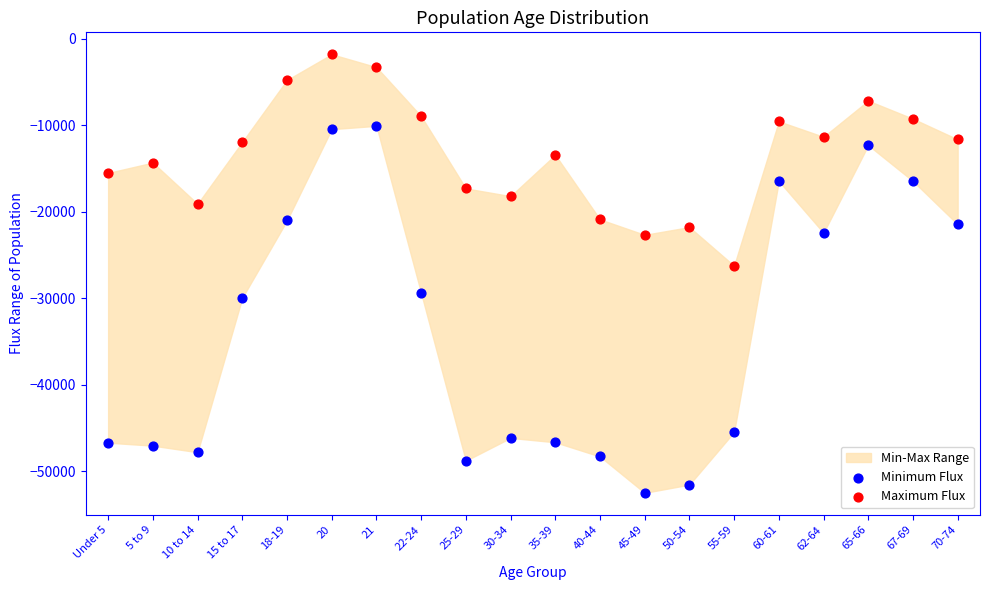

Which series reaches the minimum Y coordinate?

Minimum Flux